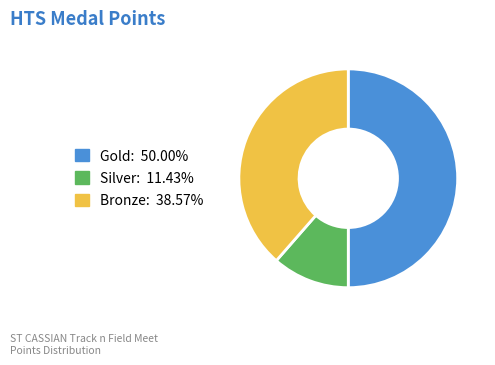

True or false: Gold accounts for 54% of the total.

False